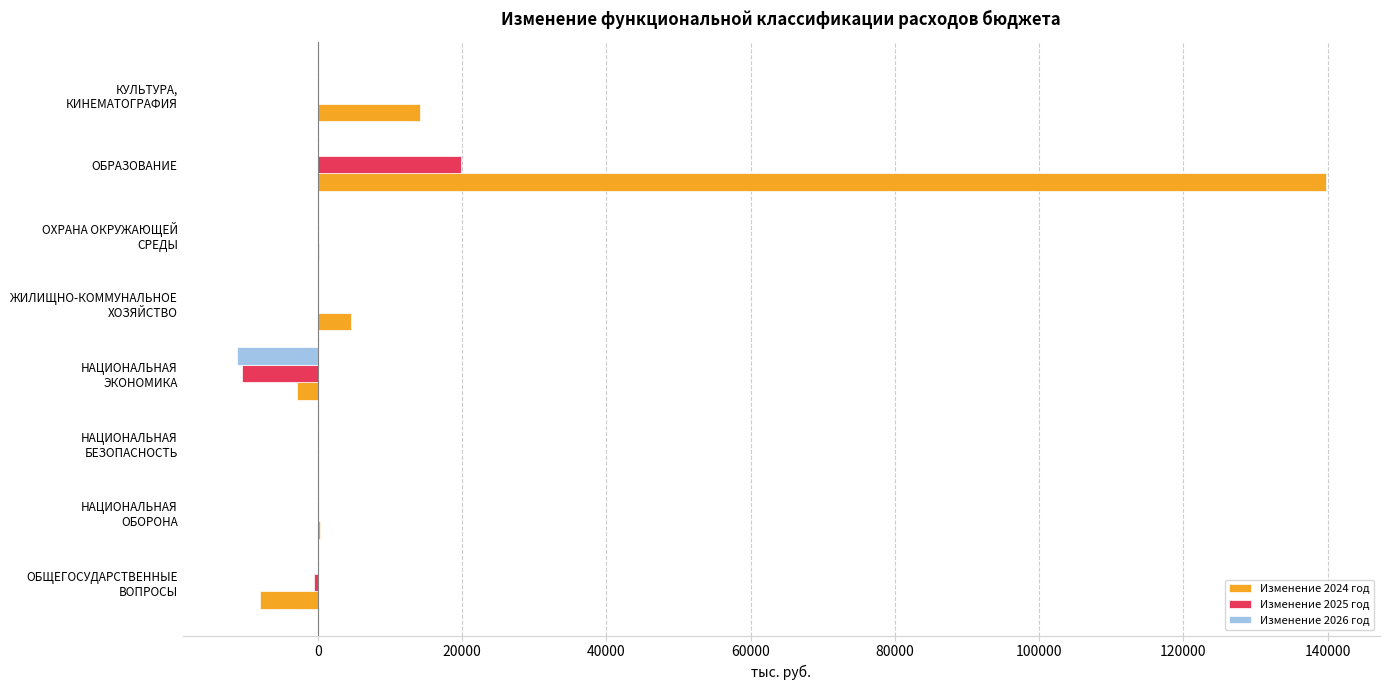

Which series has the largest total across all categories?

Изменение 2024 год